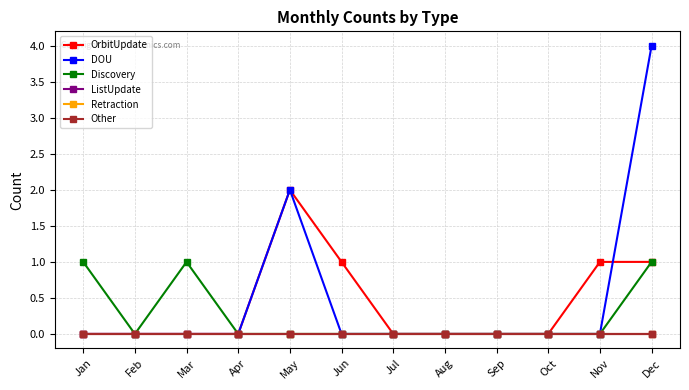

At how many categories does at least one series exceed 0?

6